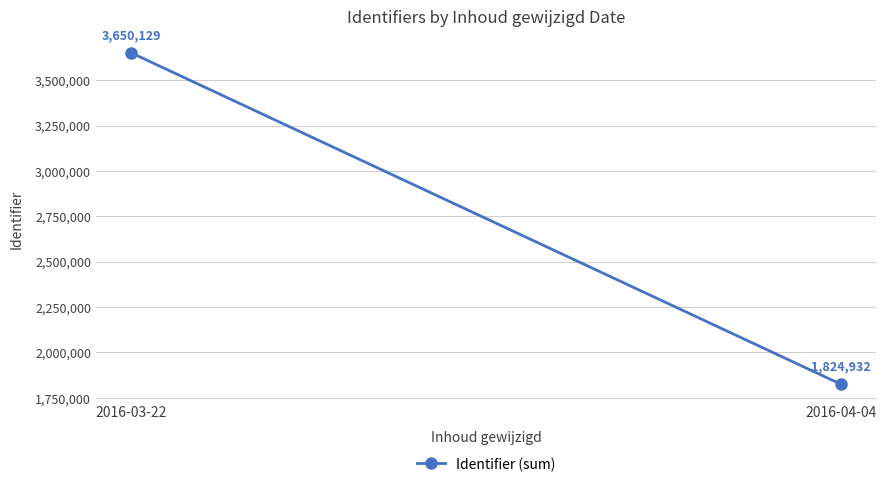

Reading right to left, transcribe all the data shown in this chart.

1824932	3650129